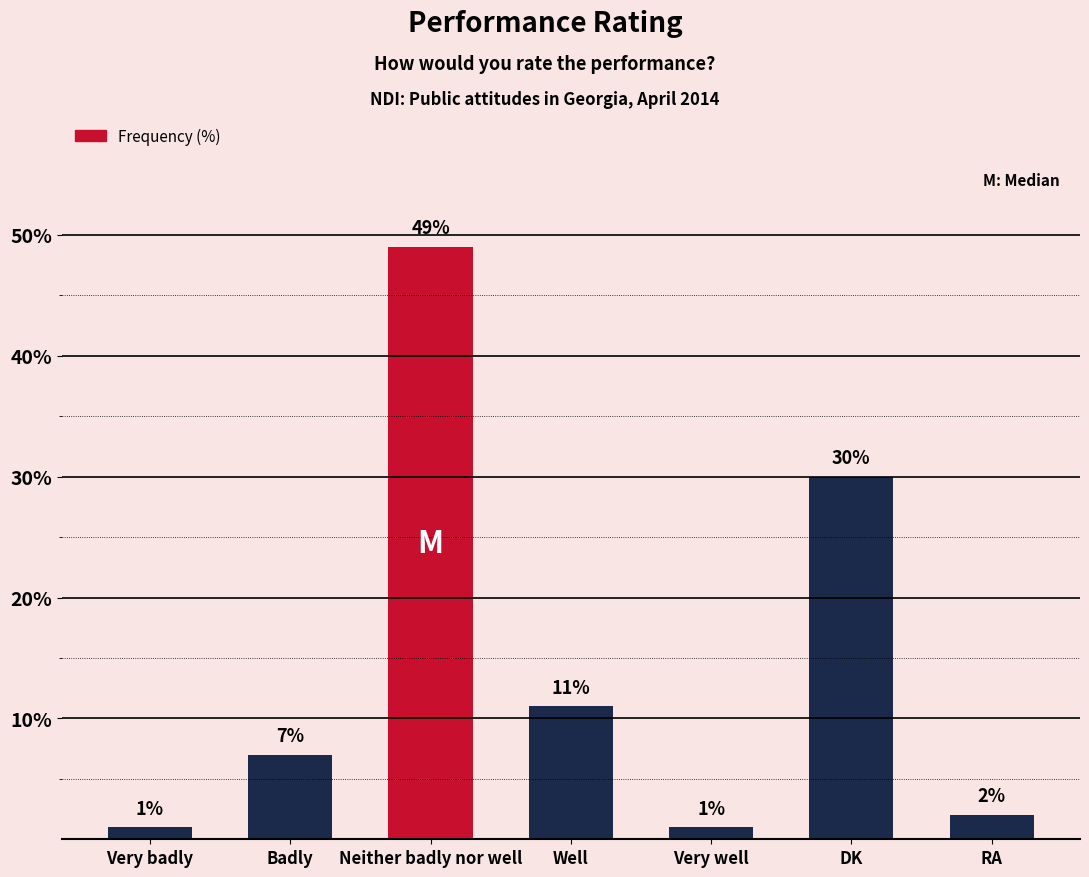

What is the label of the 2nd bar from the right?

DK